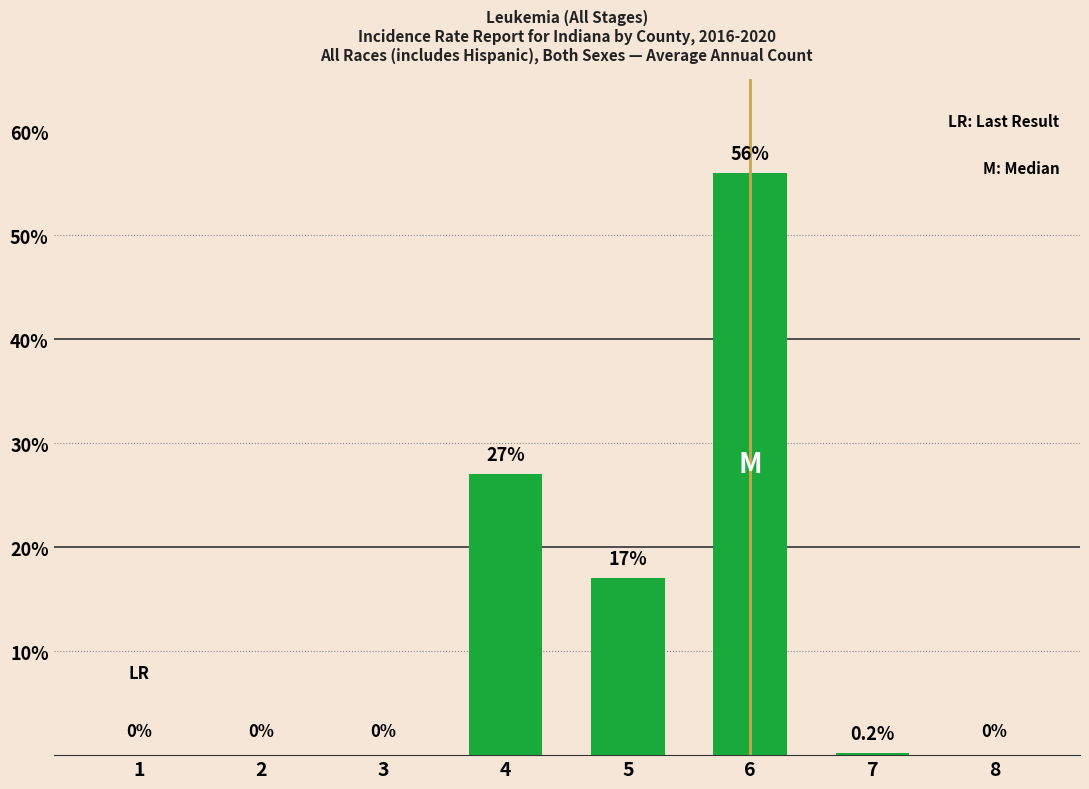

What is the greatest value displayed?

56.0